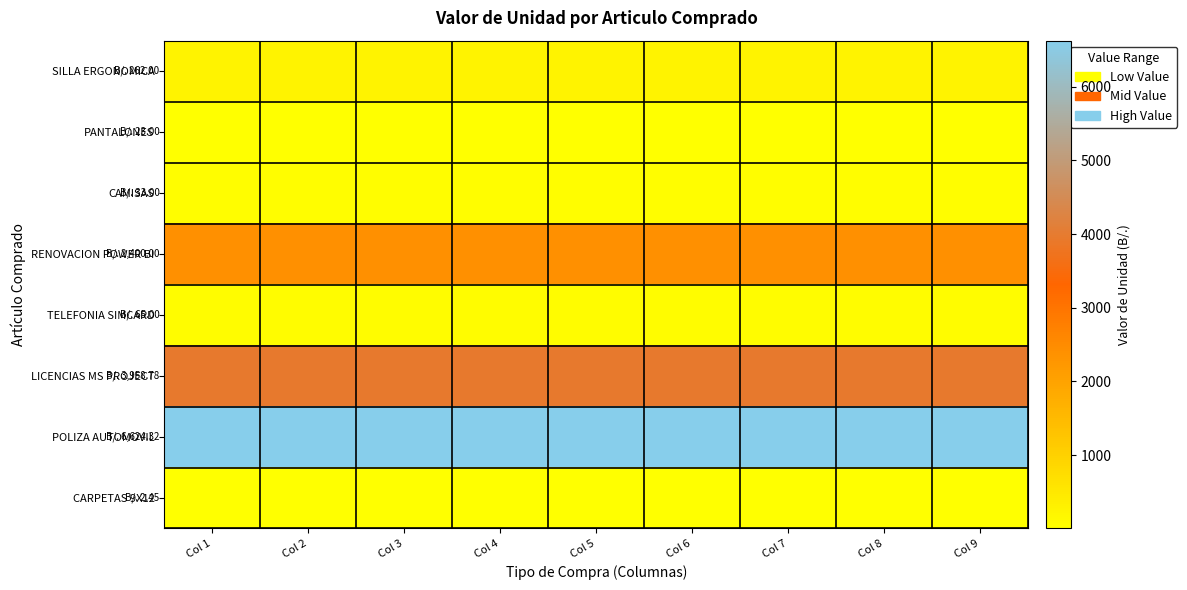

Which label corresponds to the smallest value in the chart?

Col 1